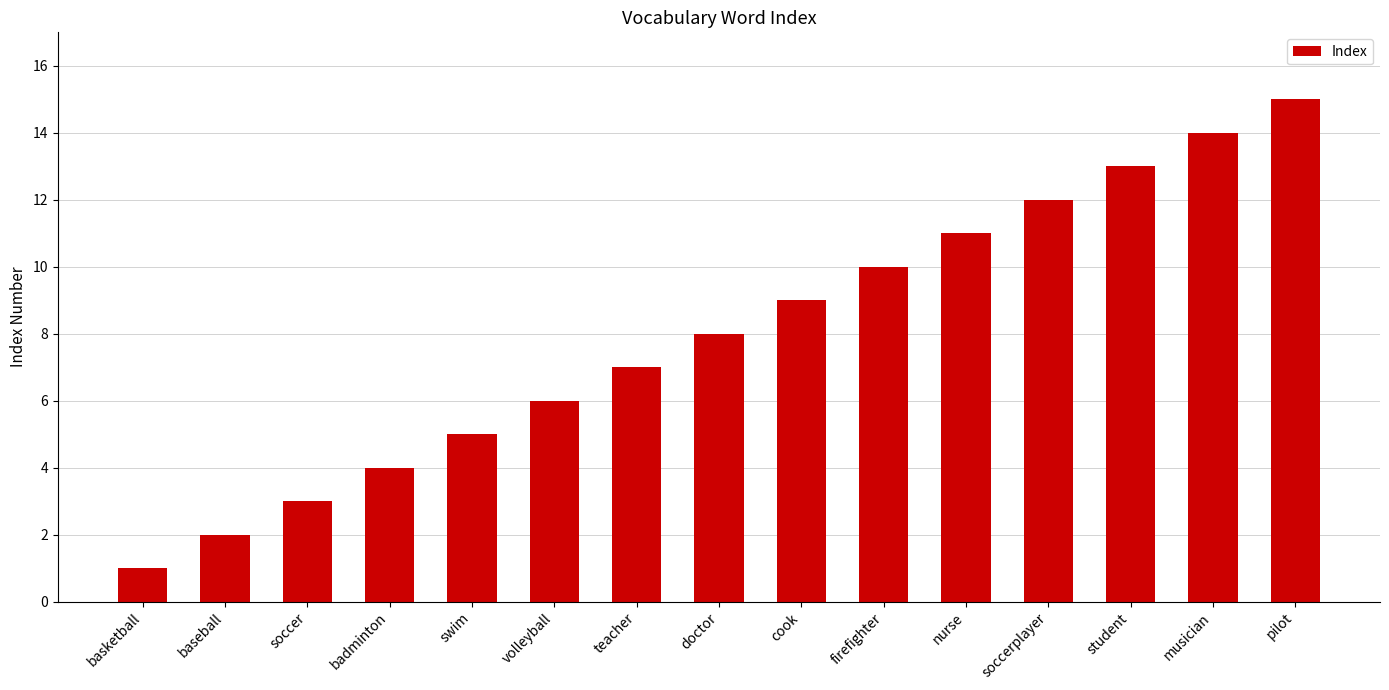

Reading left to right, extract all data points from this chart.

basketball=1	baseball=2	soccer=3	badminton=4	swim=5	volleyball=6	teacher=7	doctor=8	cook=9	firefighter=10	nurse=11	soccerplayer=12	student=13	musician=14	pilot=15